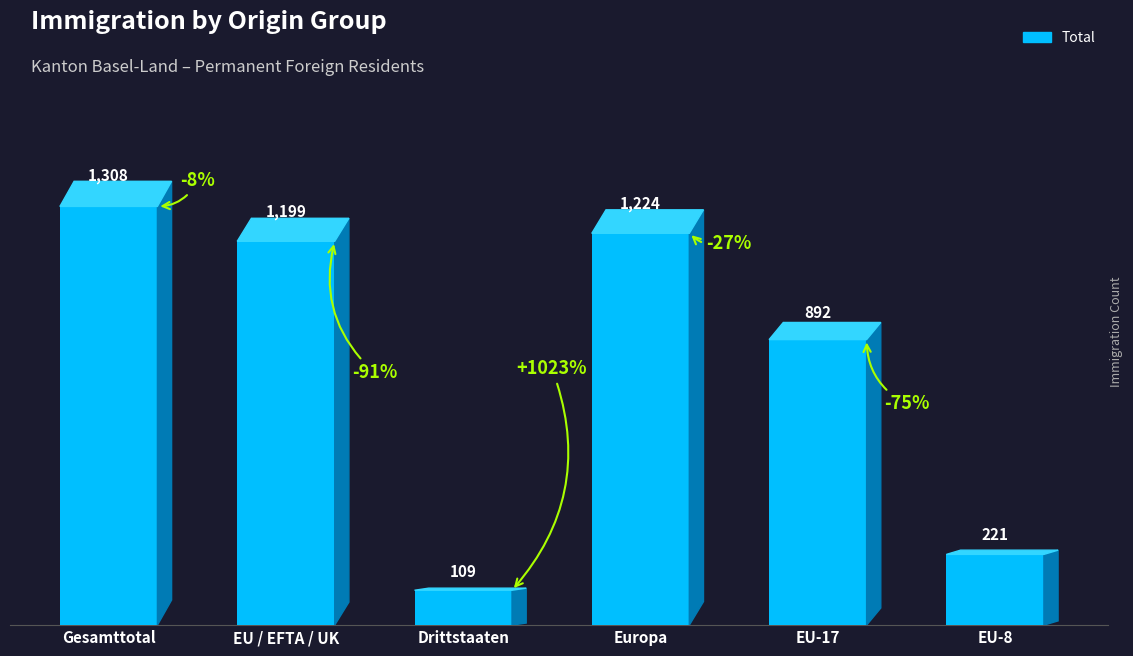

What is the difference between the values at EU / EFTA / UK and Europa?

25